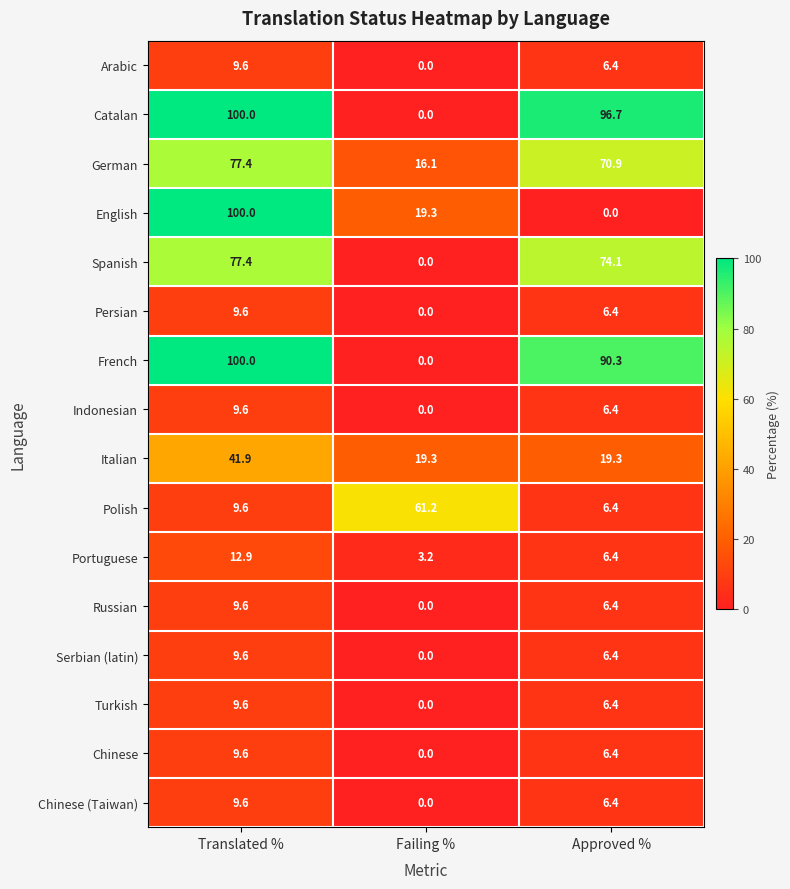

Which category has the highest value across all series?

Translated %